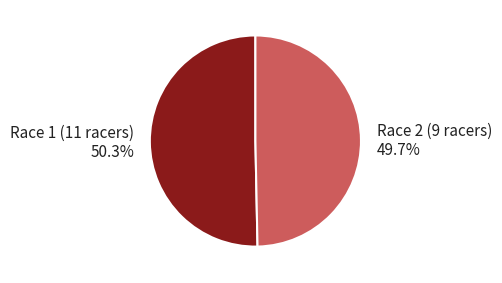

Which has a higher value, Race 1 (11 racers) or Race 2 (9 racers)?

Race 1 (11 racers)